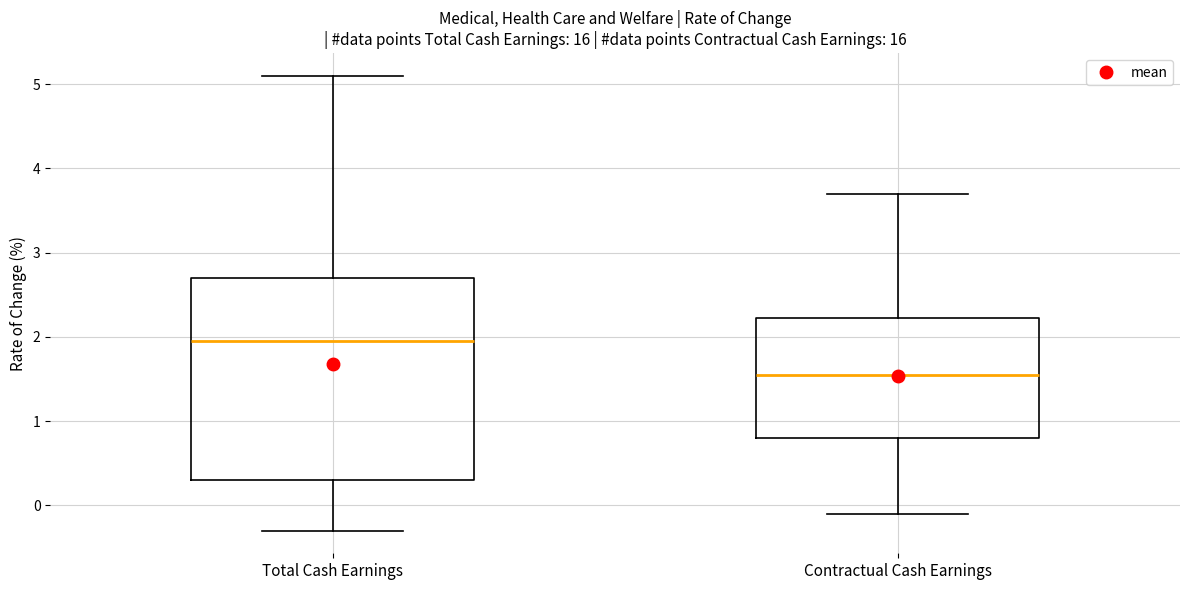

Reading left to right, read every box against the y-axis: the position of its median line, the range the box covers, and the ends of its whiskers. The values are not printed on the chart, so give them approximately, as read against the axis.

Total Cash Earnings: median 2.0, box 0.3 to 2.7, whiskers -0.3 to 5.1
Contractual Cash Earnings: median 1.6, box 0.8 to 2.2, whiskers -0.1 to 3.7